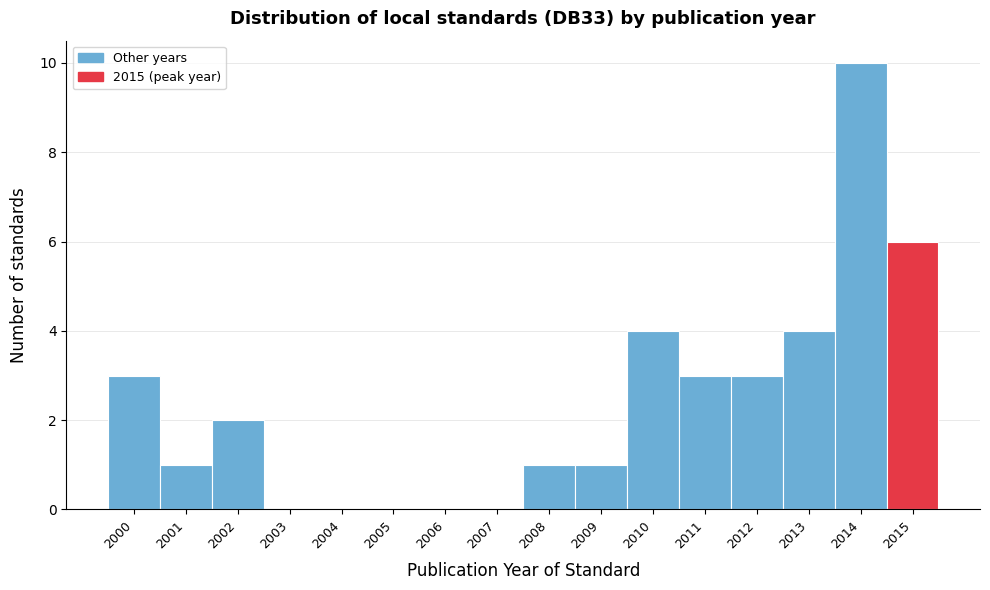

Over which range of the x-axis is the bar tallest?

2013.5 to 2014.5